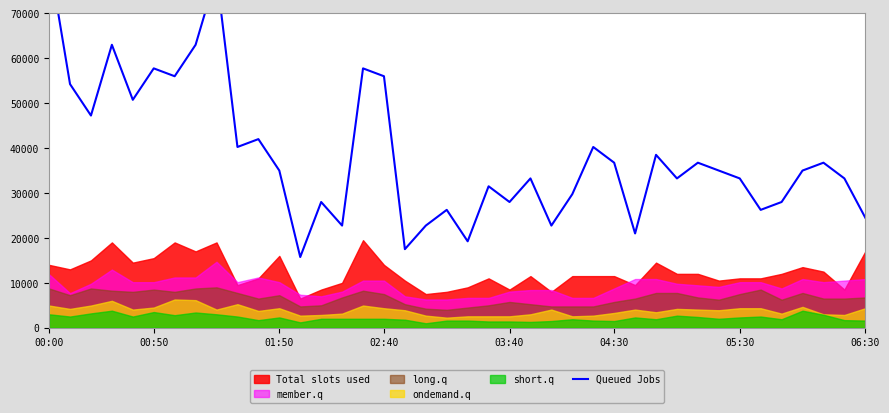

Which category has the highest value across all series?

00:00